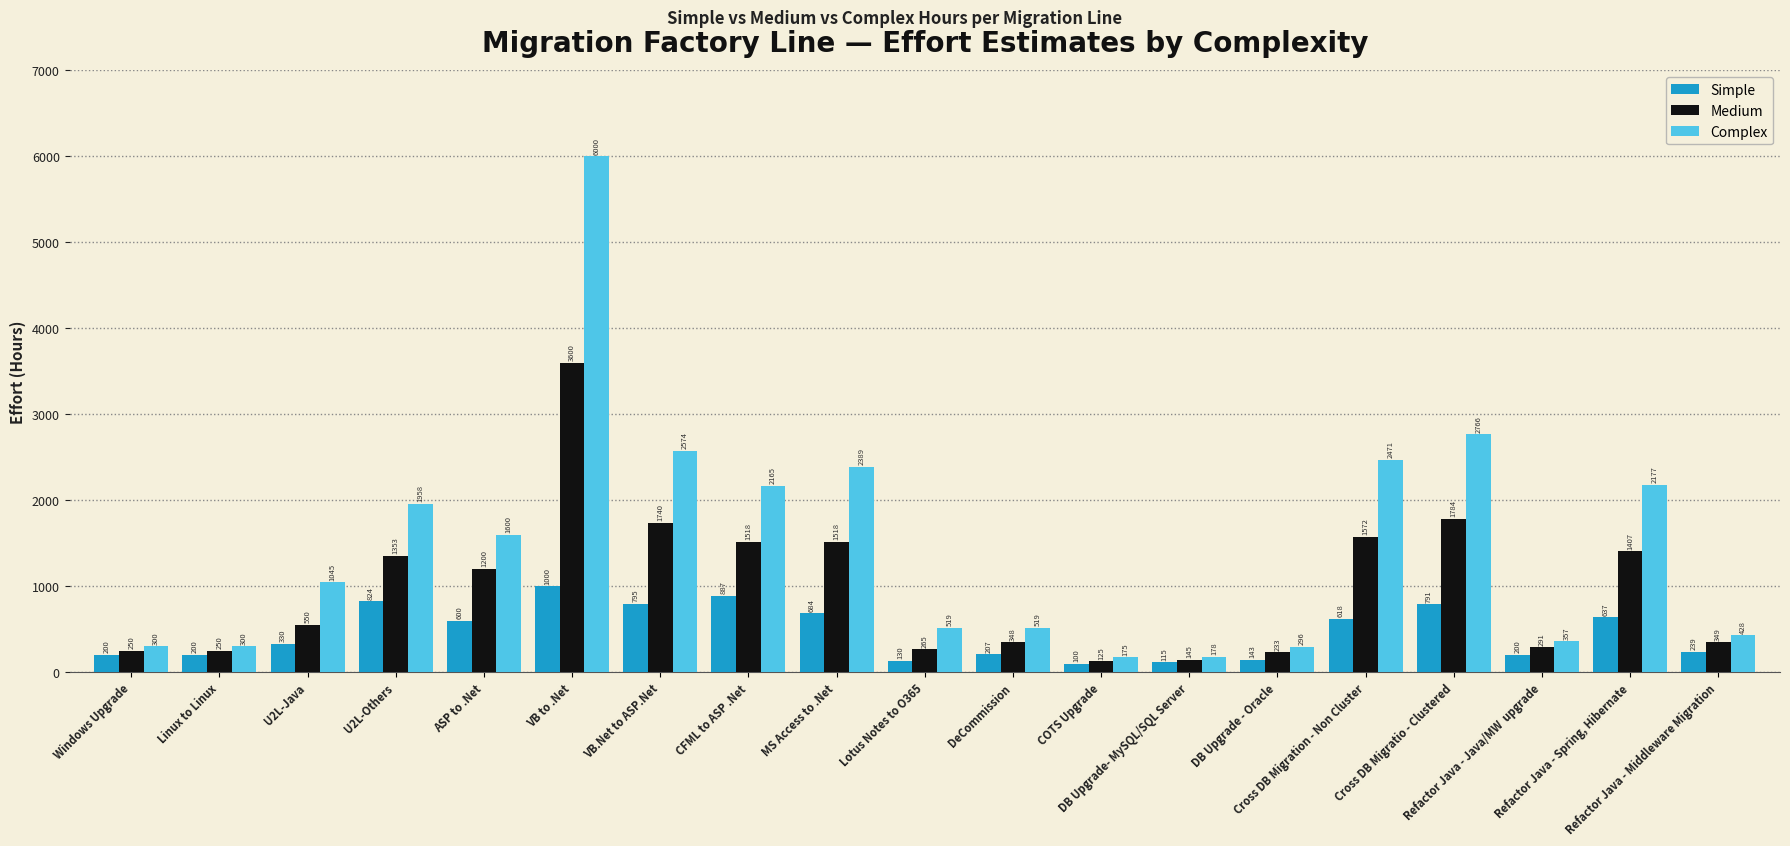

What is the difference between the highest and lowest values at DB Upgrade - Oracle?

153